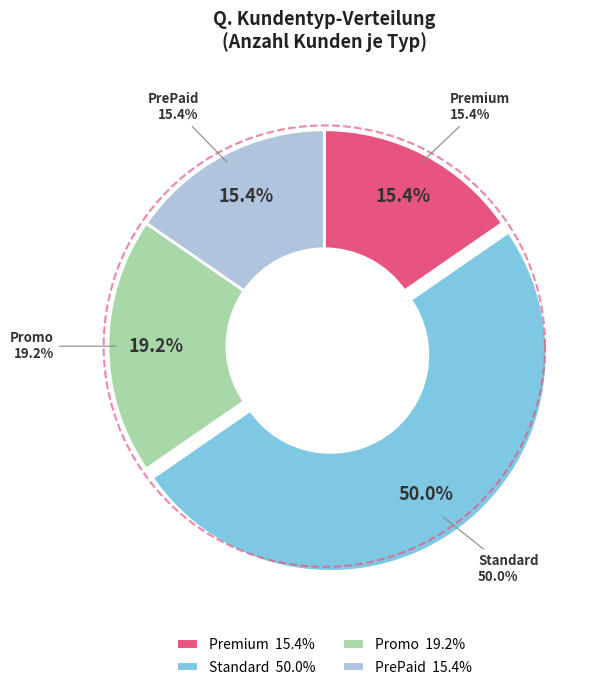

Count the number of slices in the pie.

4